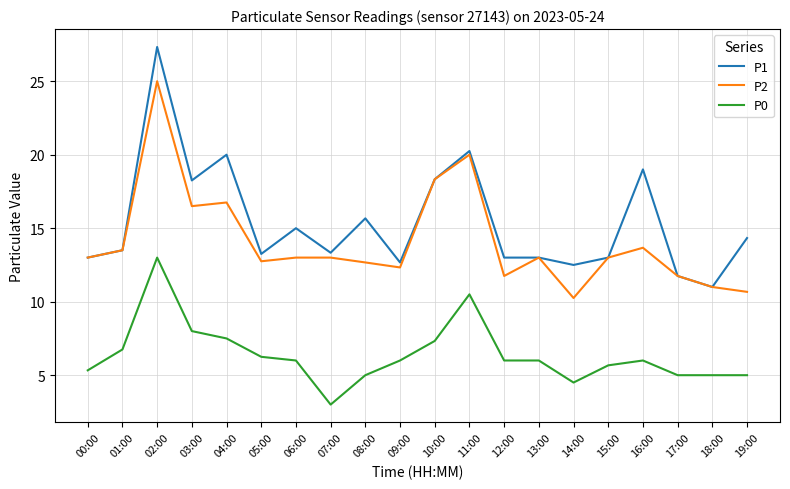

Which series has the largest total across all categories?

P1